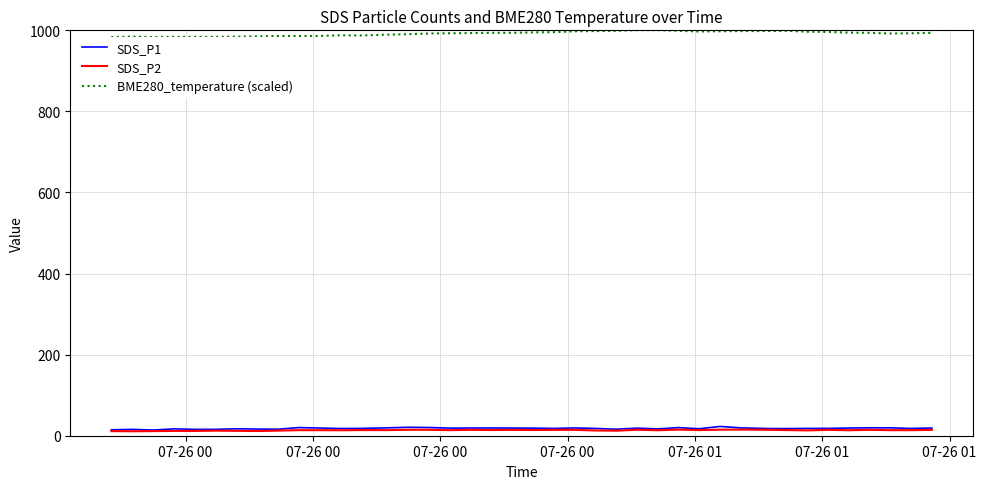

True or false: SDS_P2 and BME280_temperature (scaled) intersect in this chart.

False